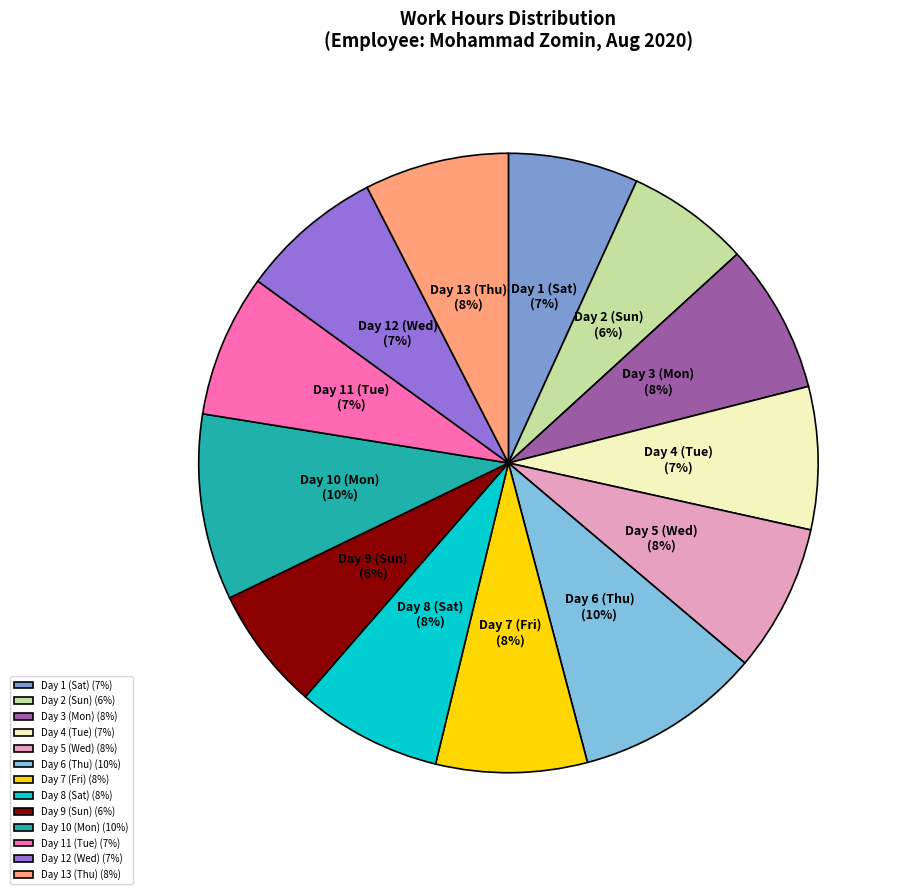

Is it true that Day 7 (Fri) is 14% of the pie?

False